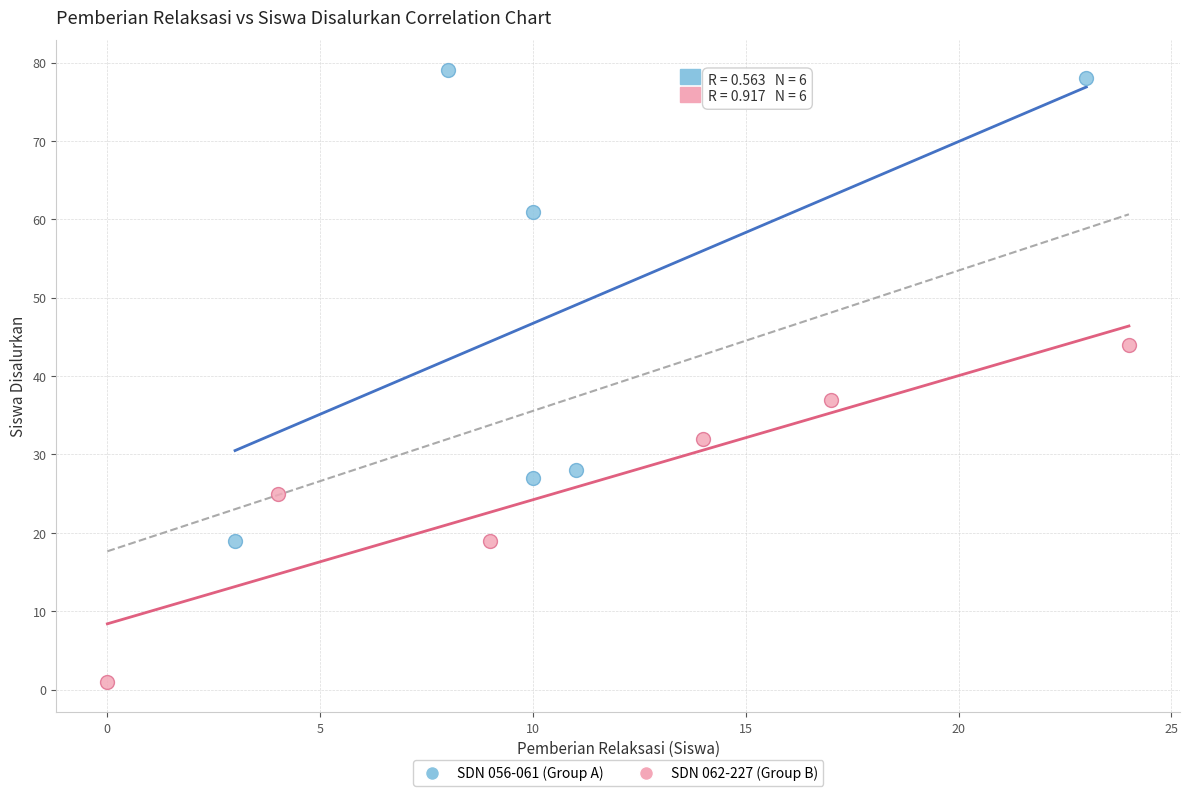

Which series contains the lowest Y value?

SDN 062-227 (Group B)